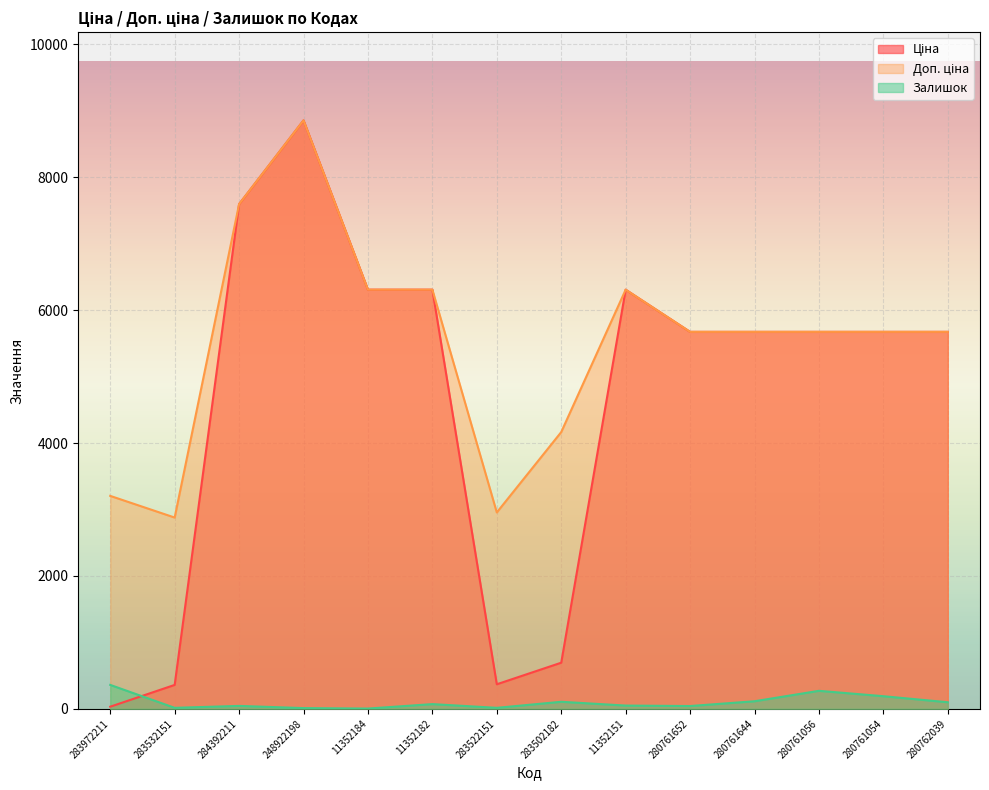

Between 283502182 and 280761652, which series saw the biggest shift?

Ціна